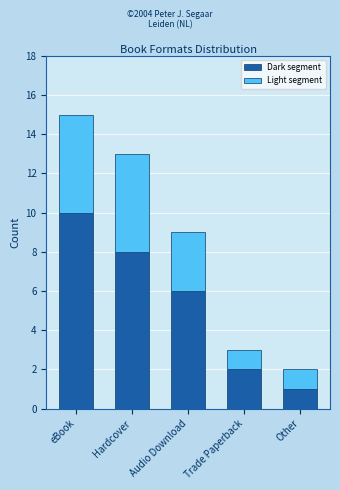

How many bars are there in total?

5